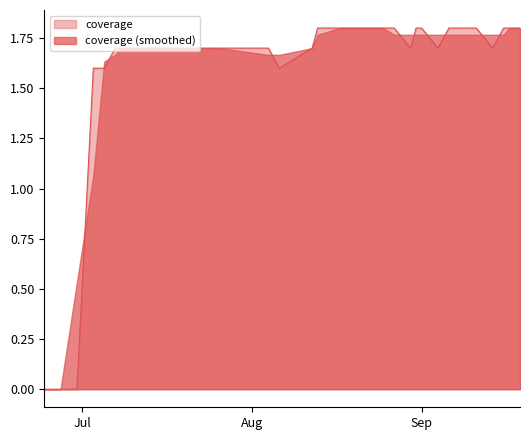

How many categories are shown in the chart?

27